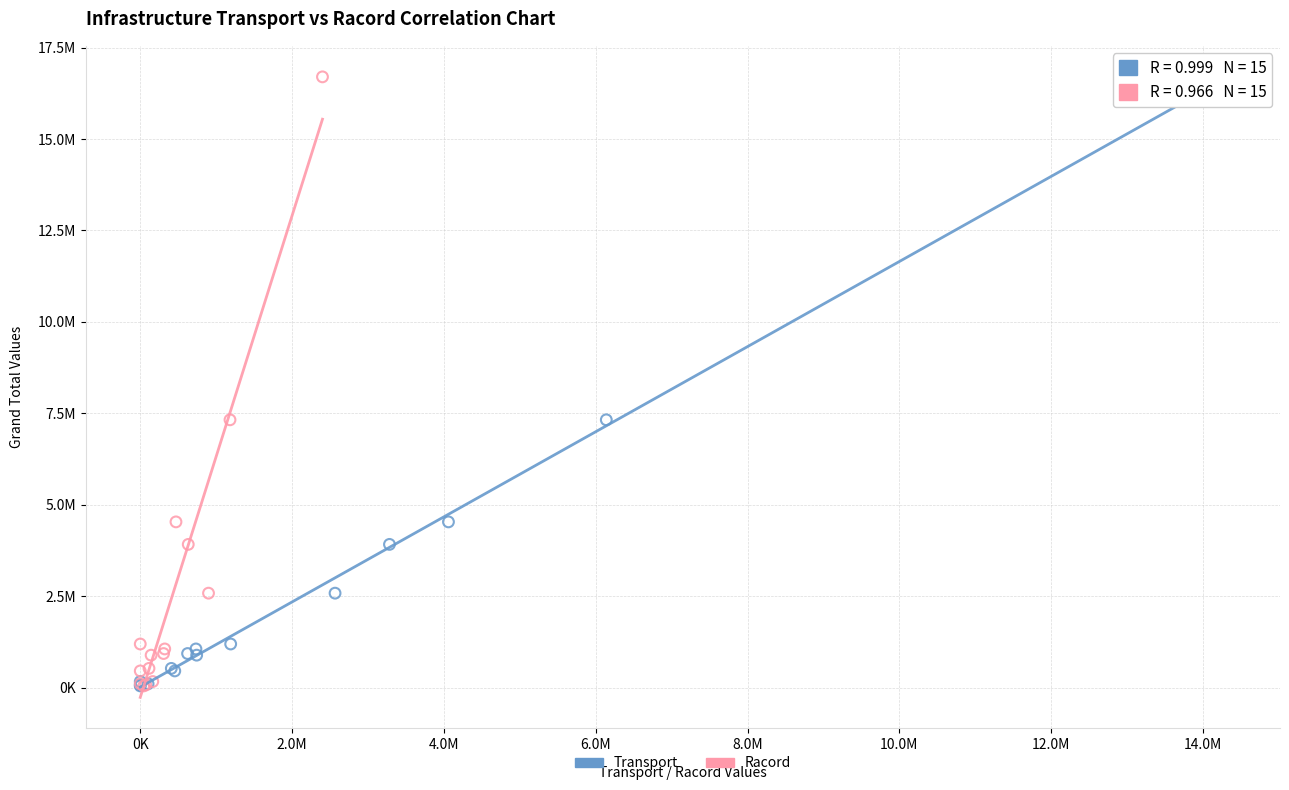

What are all the series names shown in the legend?

Transport, Racord